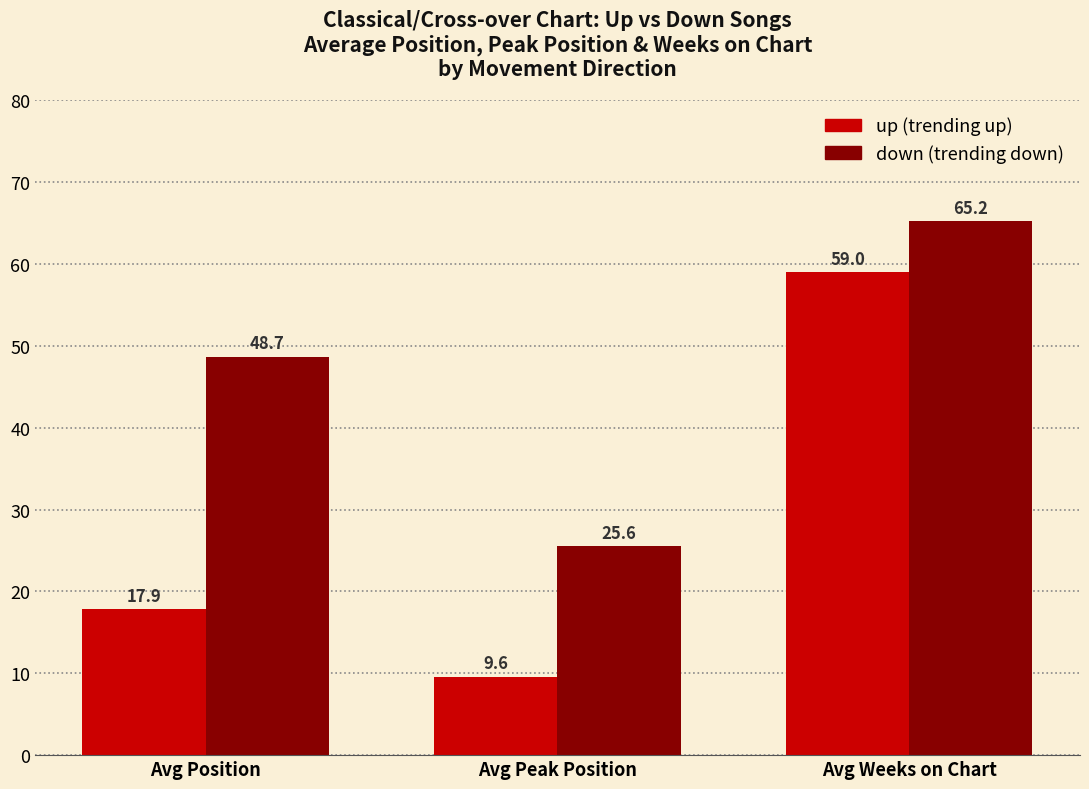

At which category does the chart reach its peak across all series?

Avg Weeks on Chart